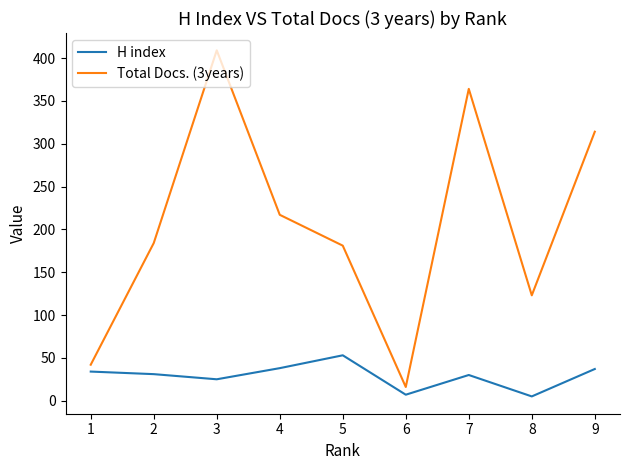

Is the value of H index at 7 greater than the value of Total Docs. (3years) at 2?

No